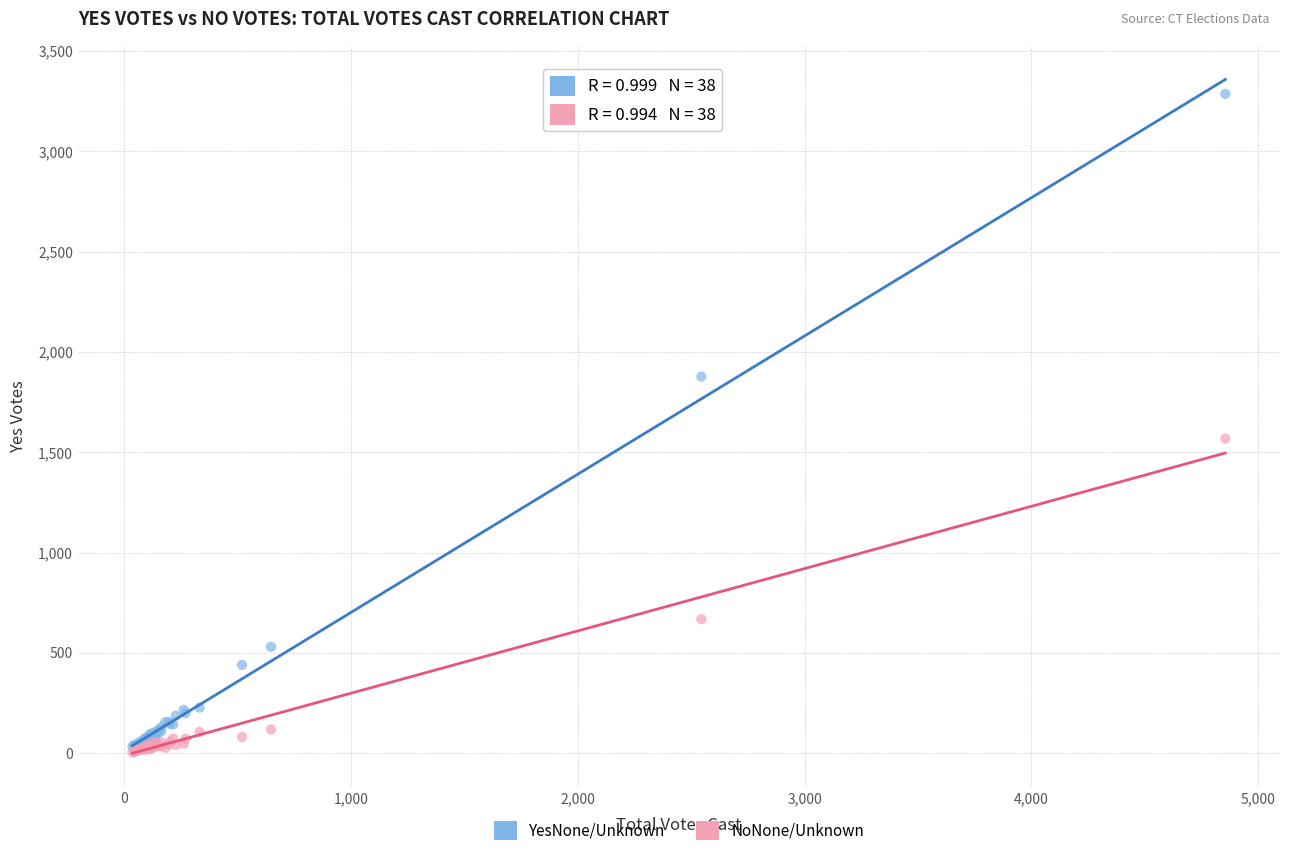

Which series has the widest spread of Y values?

YesNone/Unknown